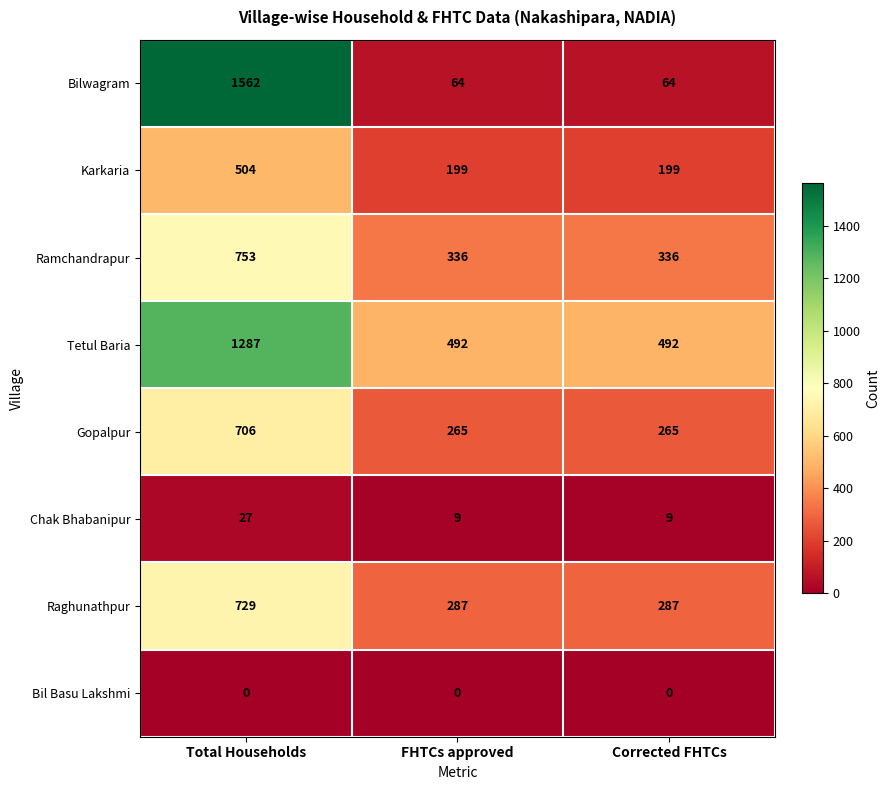

Which series has the largest total across all categories?

Tetul Baria